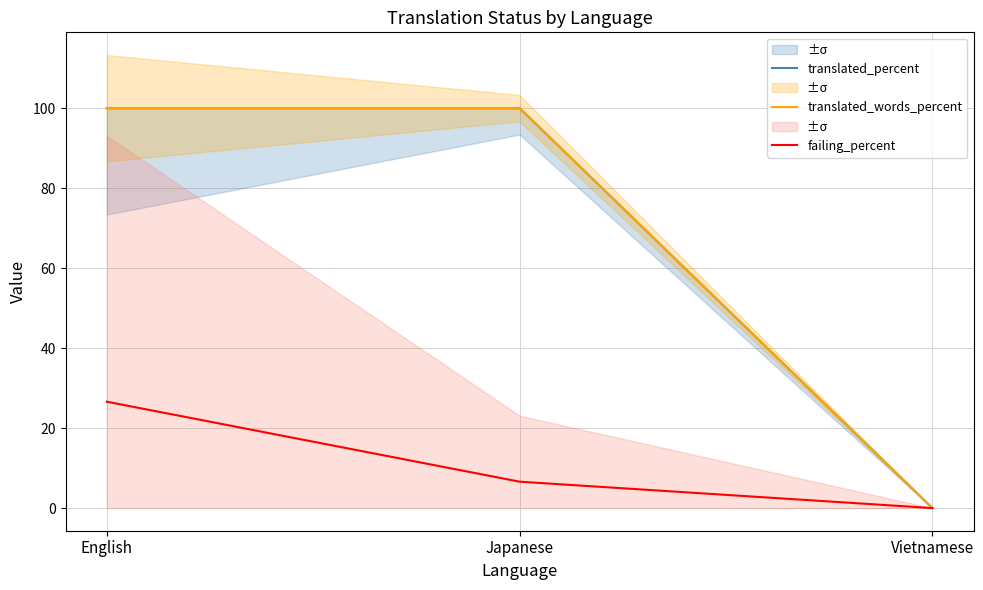

Is it true that translated_percent equals 0.0 at Vietnamese?

True